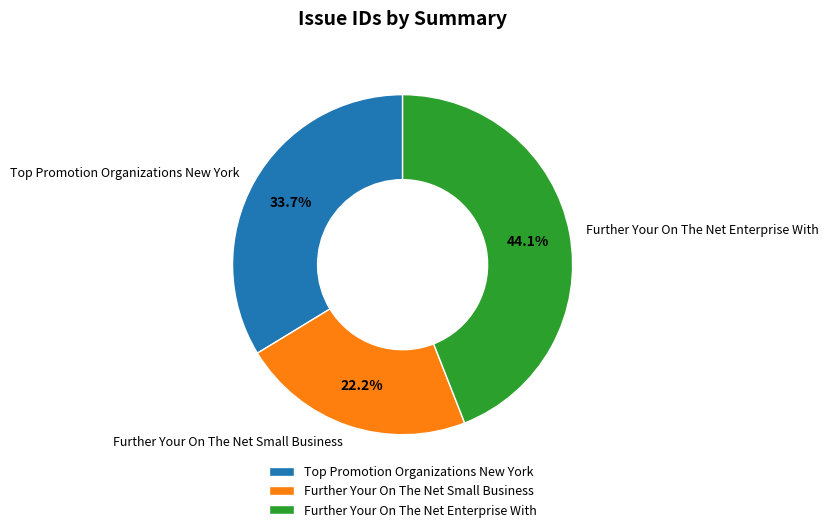

Which category has the biggest portion of the pie?

Further Your On The Net Enterprise With